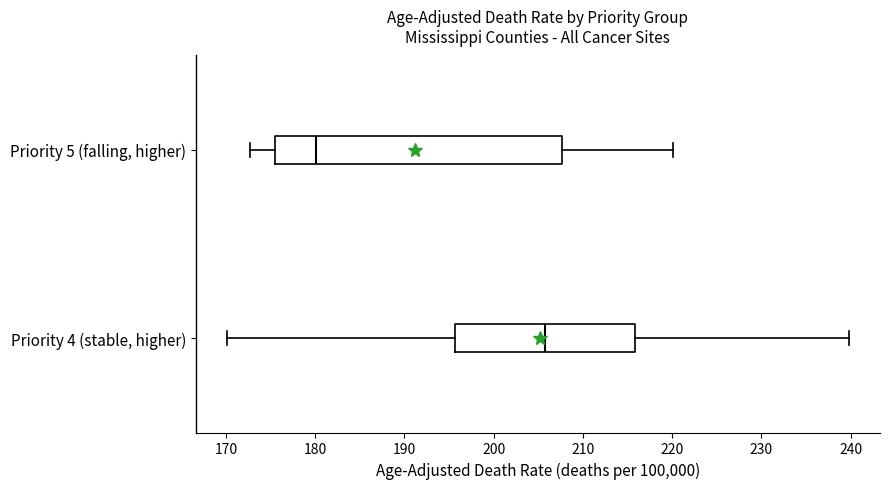

Which box has the furthest to the right median line?

Priority 4 (stable, higher)